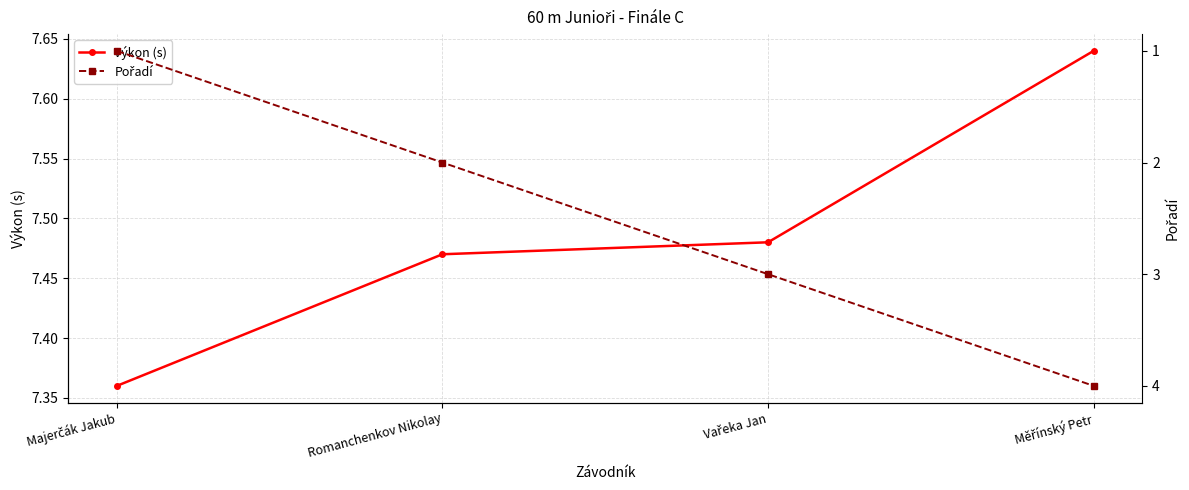

Which category has the highest value in the Pořadí series?

Měřínský Petr